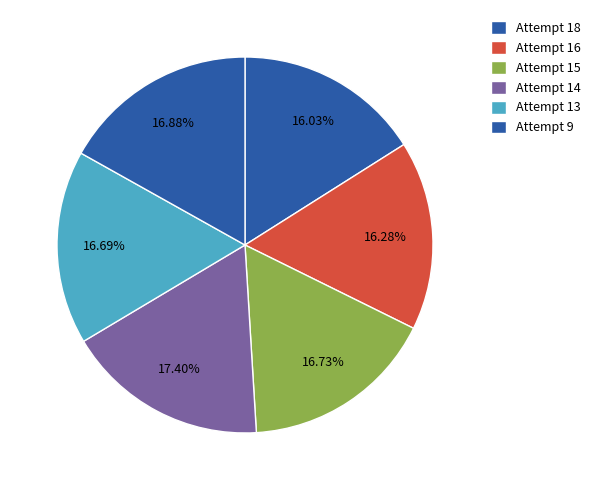

True or false: Attempt 18 accounts for 16% of the total.

True